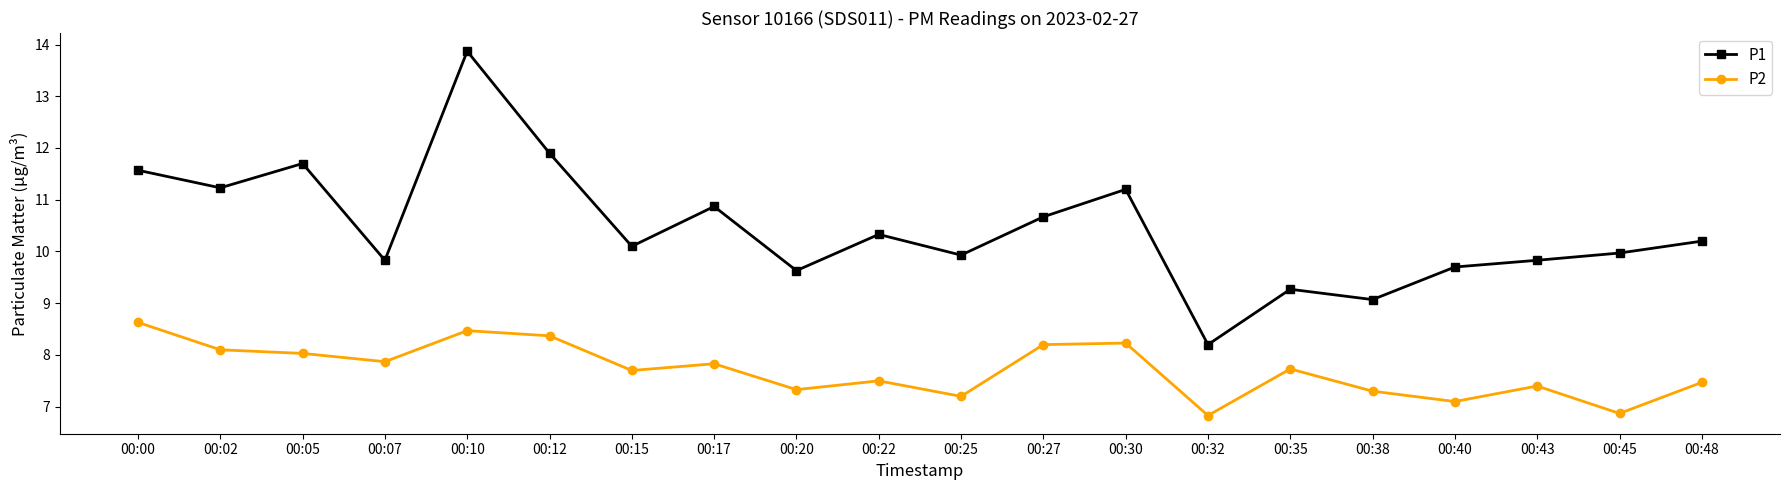

How many interior local peaks does the P2 series have?

6